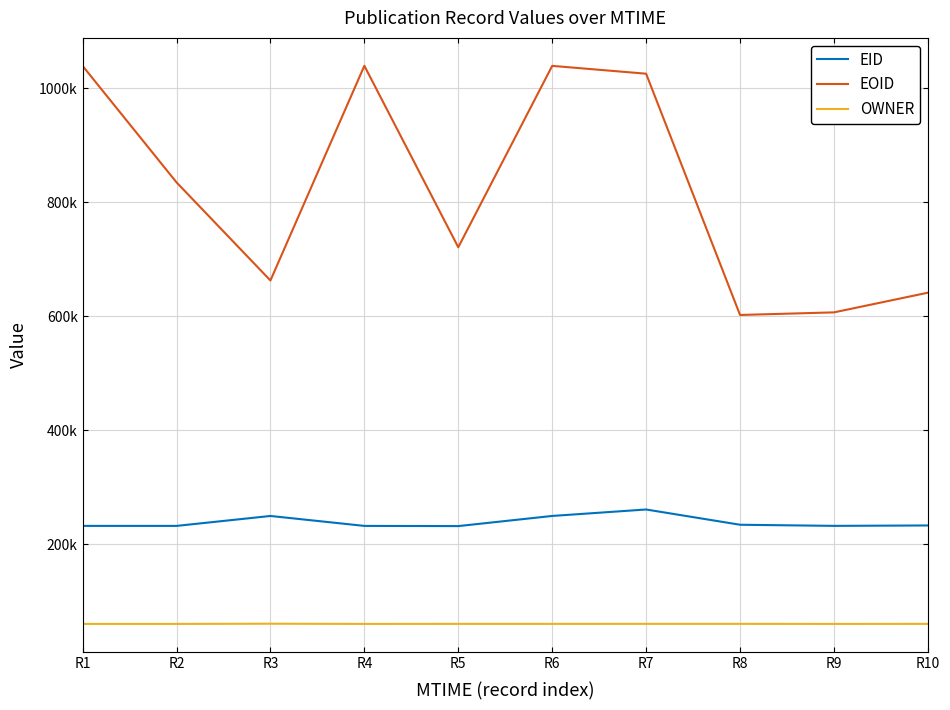

Reading right to left, extract all data points from this chart.

EID: 233104	232396	234351	261135	249796	231984	232328	249757	232337	232338
EOID: 641594	607064	602505	1025915	1039673	721325	1039804	663015	835239	1039630
OWNER: 60383	60312	60414	60414	60383	60383	60312	60670	60312	60312